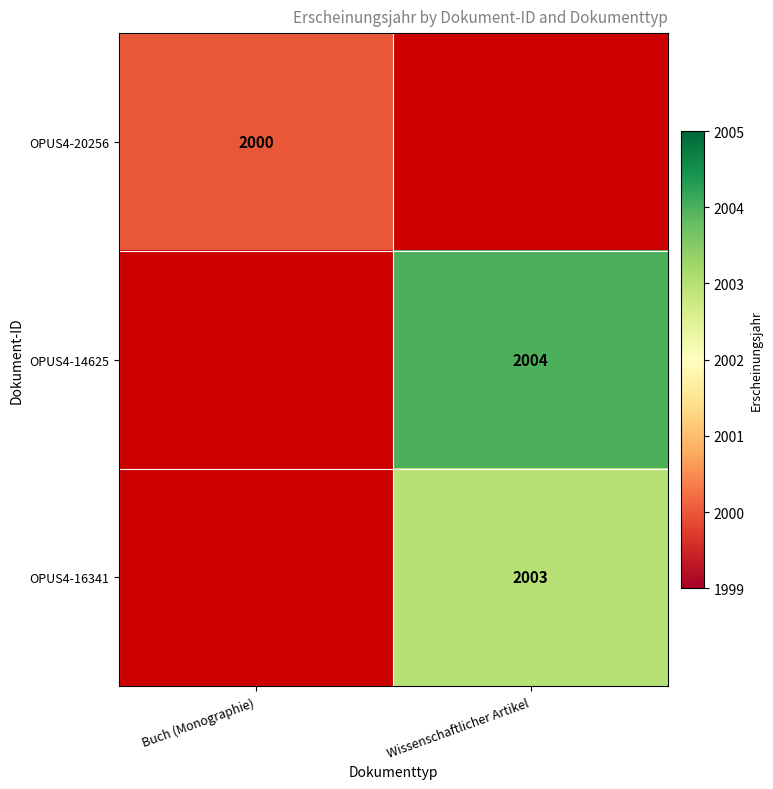

True or false: OPUS4-16341 has a value of 2003 at Wissenschaftlicher Artikel.

True